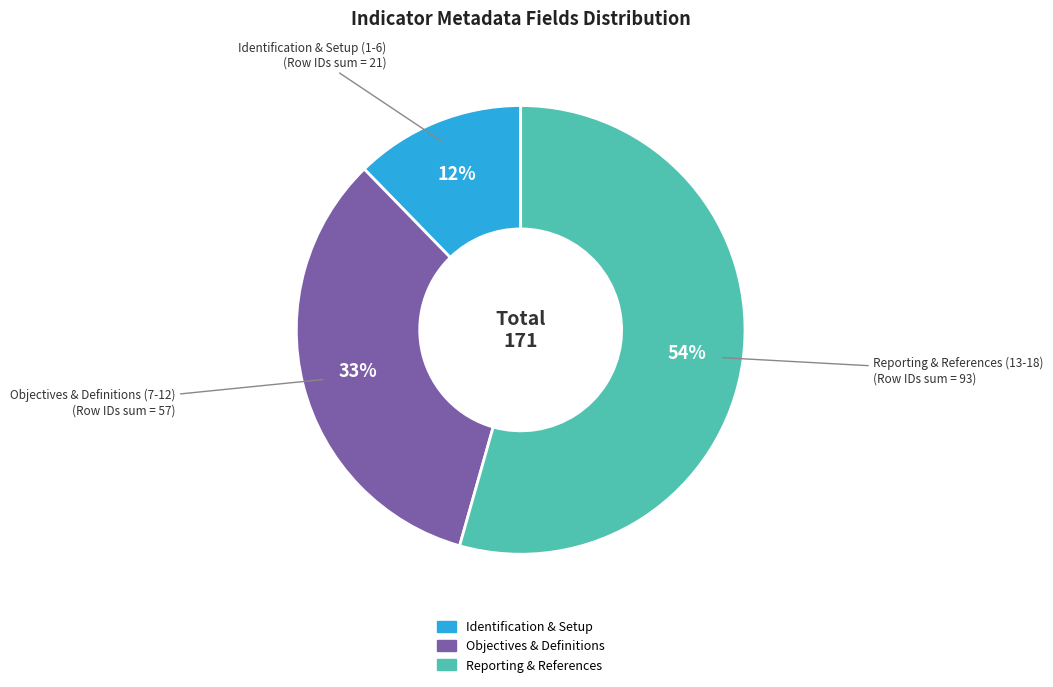

Does any single category account for the majority?

Yes